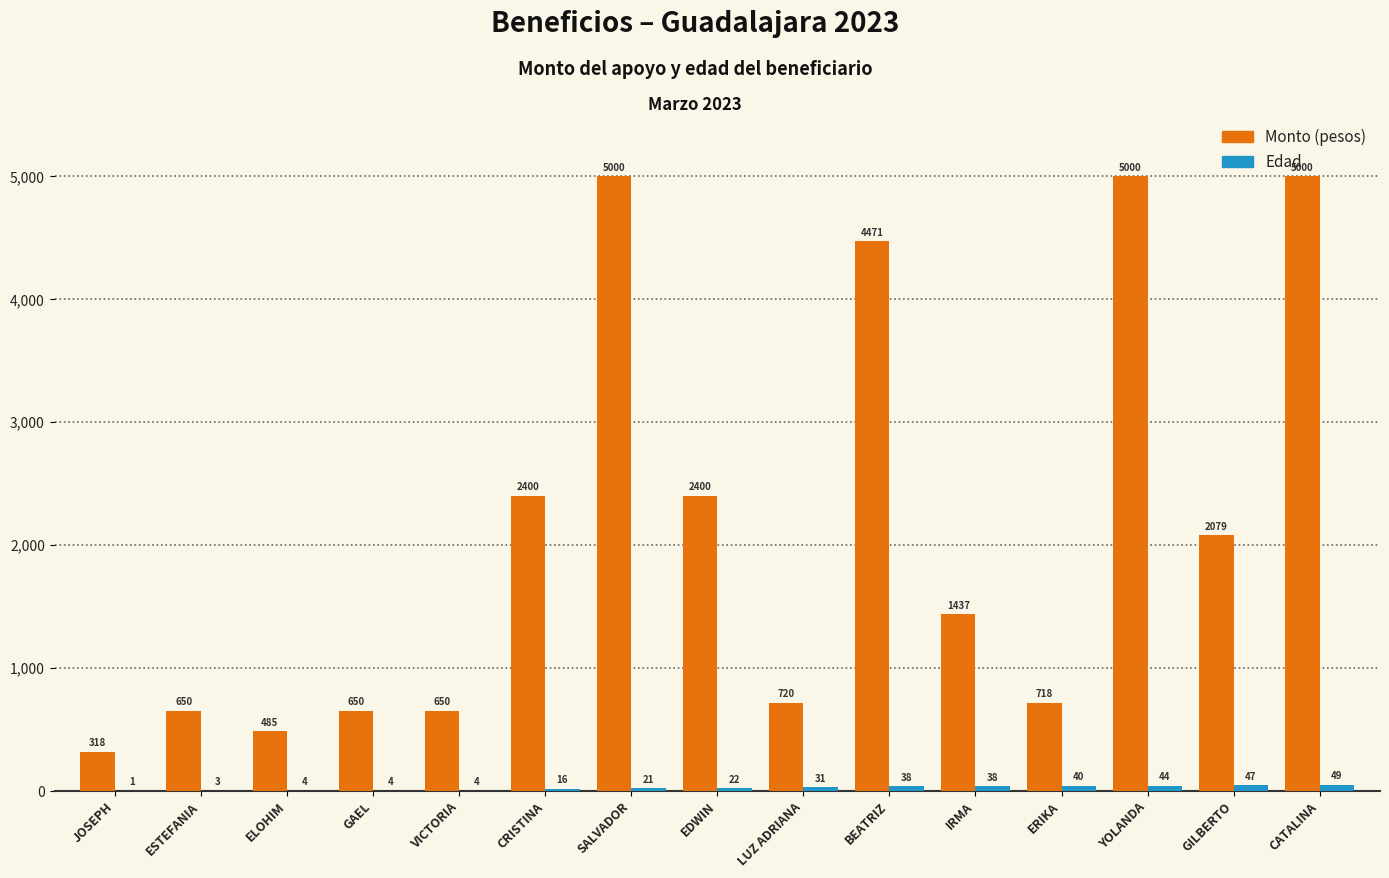

The value of Monto (pesos) at ELOHIM is 280.8. True or false?

False